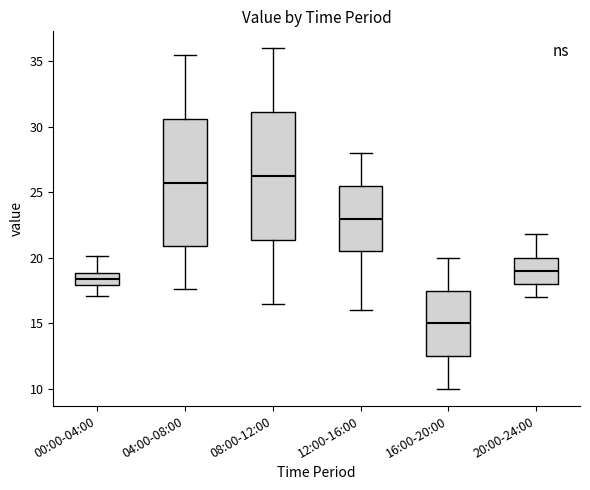

Reading left to right, transcribe this box plot: for each box, give where its median line is, the range the box spans, and where its two whiskers end, as read against the y-axis. The values are not printed on the chart, so give them approximately, as read against the axis.

00:00-04:00: median 18.5, box 18.0 to 19.0, whiskers 17.0 to 20.0
04:00-08:00: median 26.0, box 21.0 to 30.5, whiskers 17.5 to 35.5
08:00-12:00: median 26.5, box 21.5 to 31.0, whiskers 16.5 to 36.0
12:00-16:00: median 23.0, box 20.5 to 25.5, whiskers 16.0 to 28.0
16:00-20:00: median 15.0, box 12.5 to 17.5, whiskers 10.0 to 20.0
20:00-24:00: median 19.0, box 18.0 to 20.0, whiskers 17.0 to 22.0